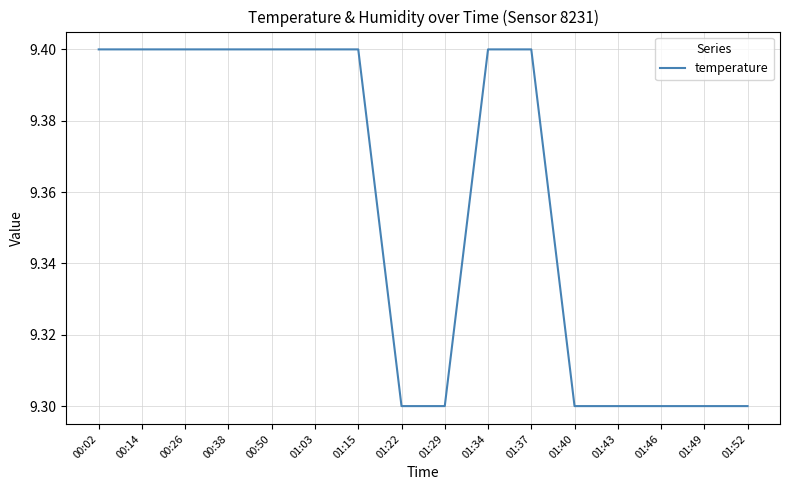

Between 01:22 and 00:50, which is larger?

00:50